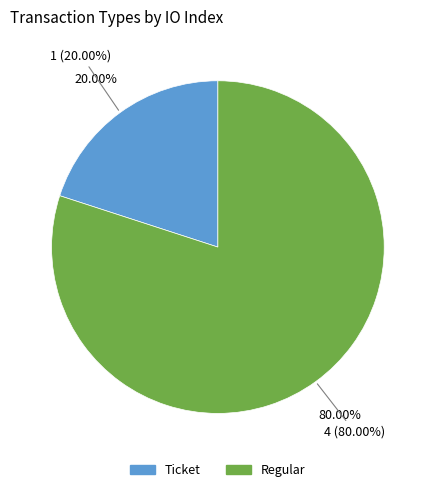

Which slice is the smallest?

Ticket